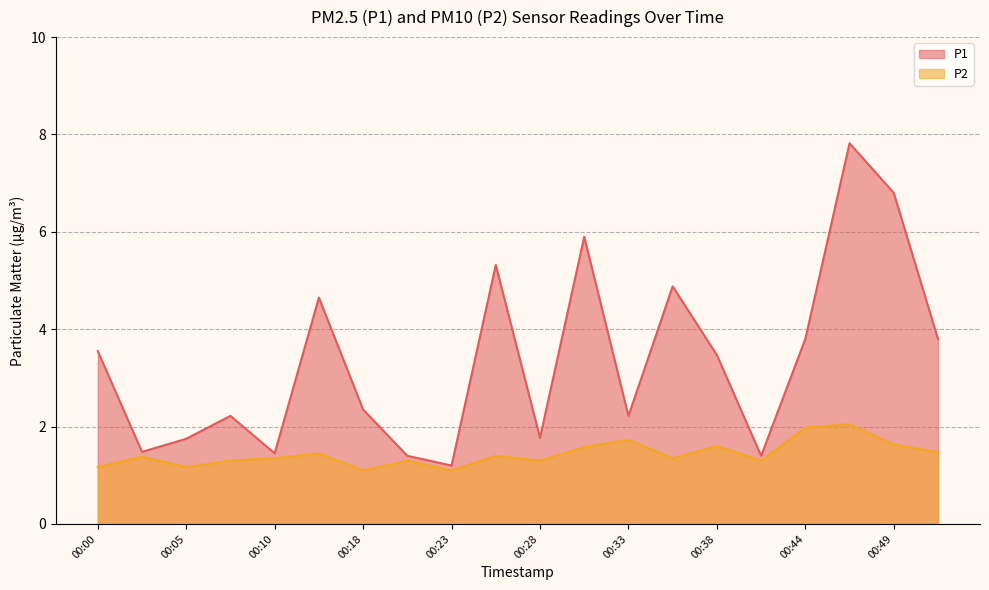

What is the greatest value displayed?

7.8